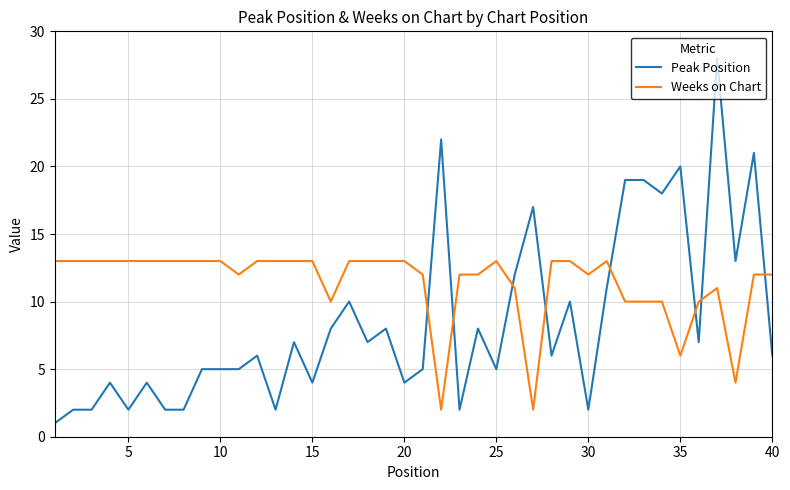

What is the difference between the maximum and minimum values in the Peak Position series?

27